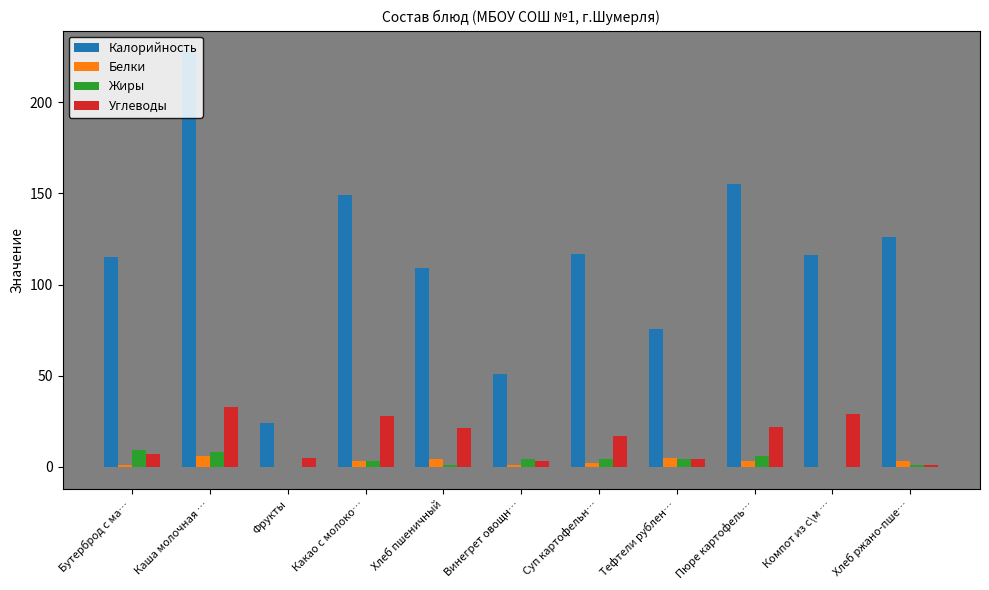

What is the sum of all Калорийность values?

1265.5